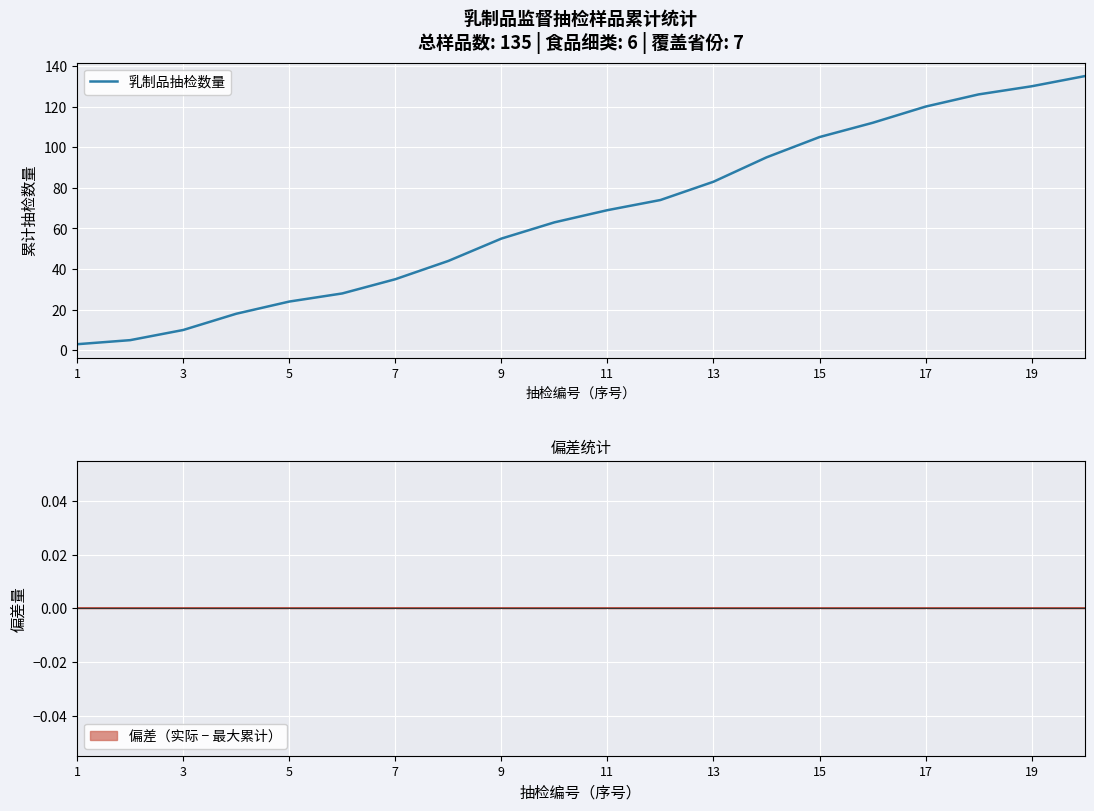

True or false: 乳制品抽检数量 has a value of 83 at 13.

True